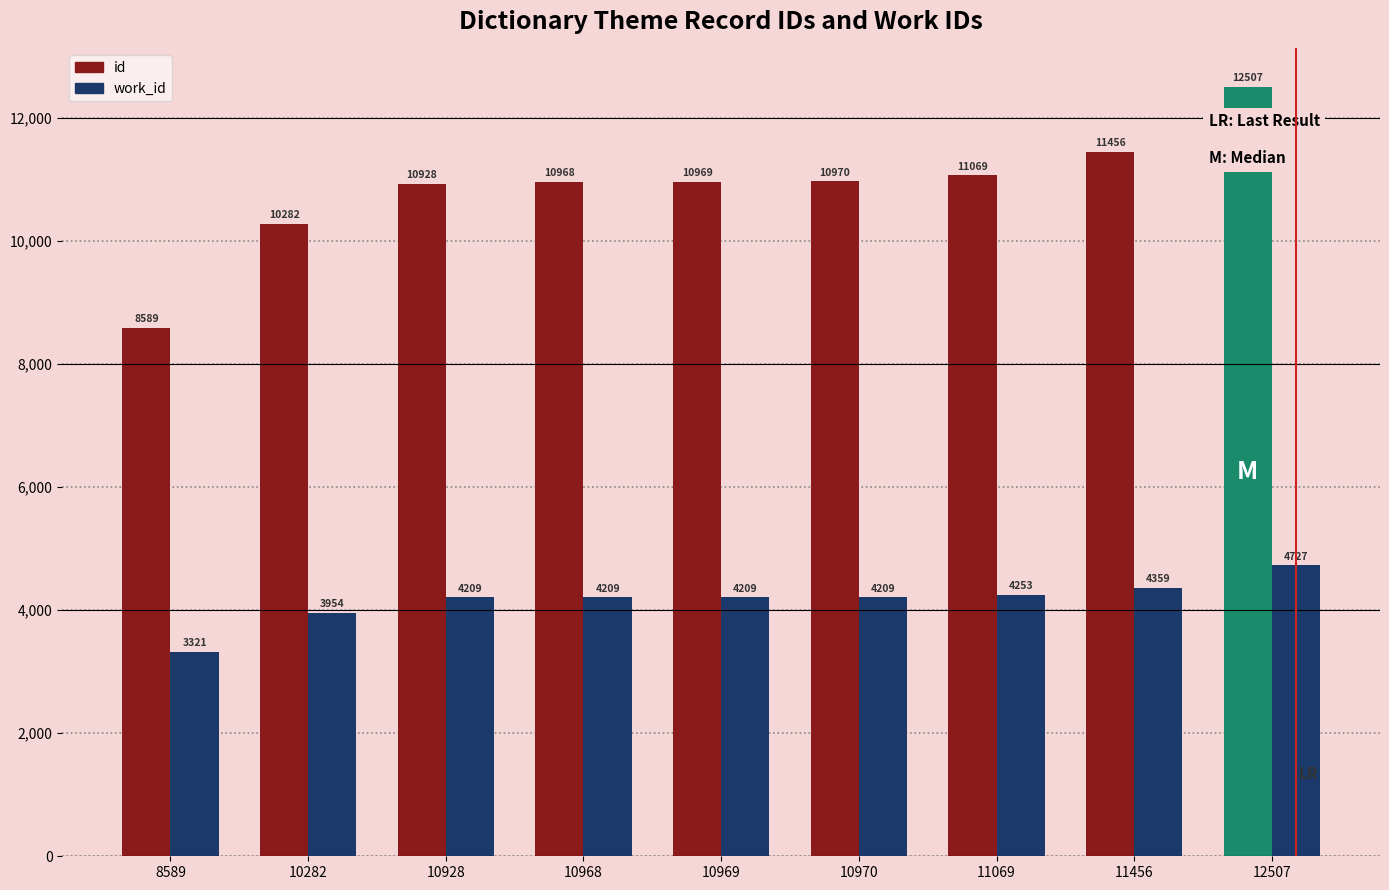

Does the chart contain stacked bars?

No